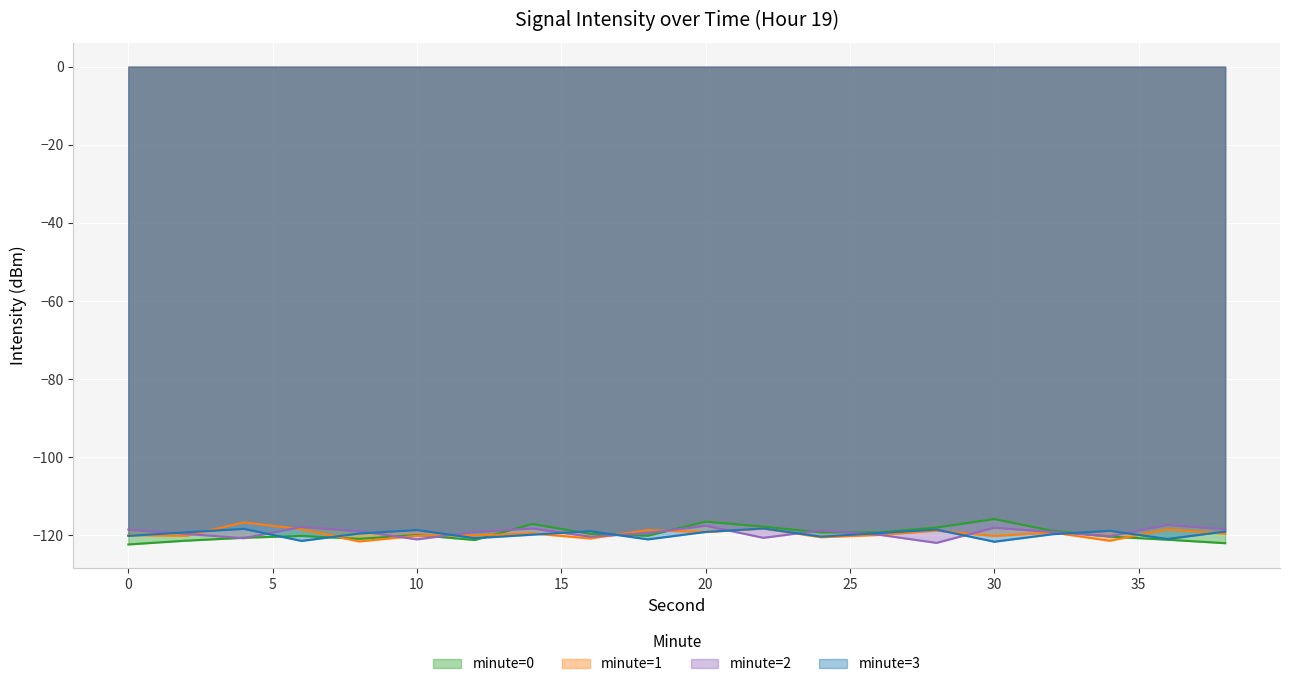

What is the total value across all series at 8?

-480.8